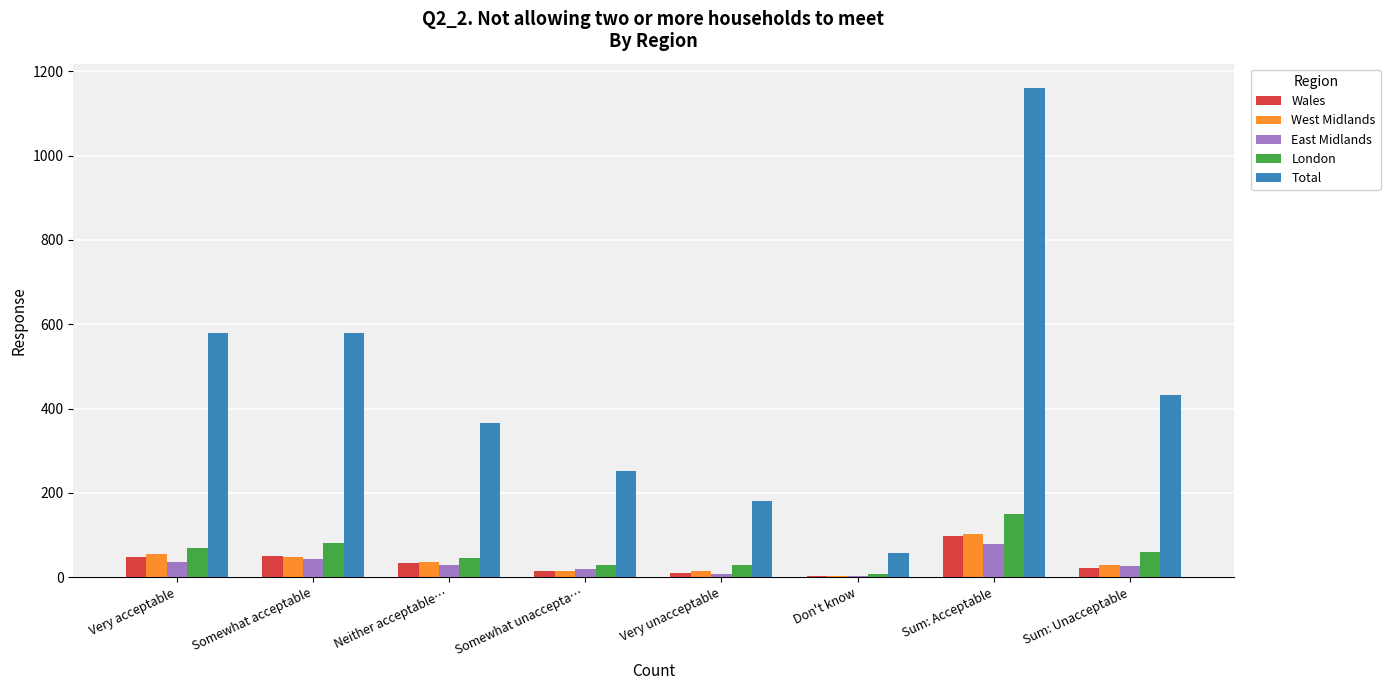

Is the value of London at Sum: Unacceptable greater than the value of East Midlands at Don't know?

Yes